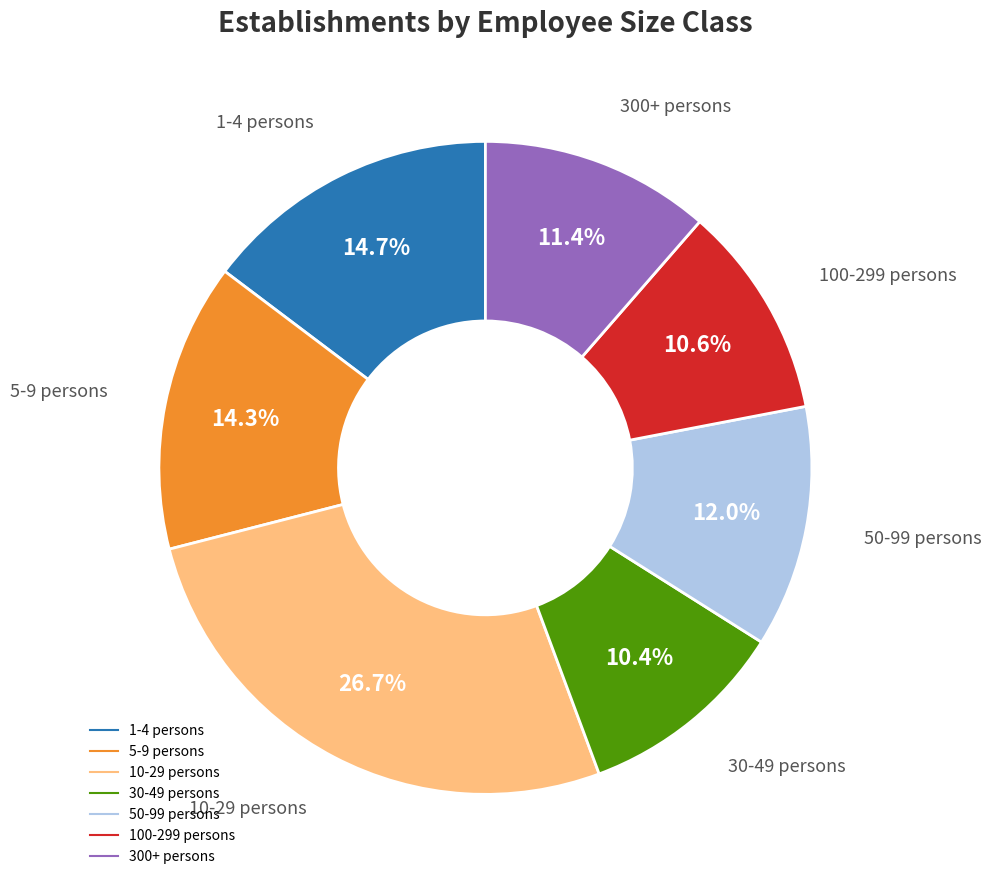

Is there any slice that represents more than half of the pie?

No